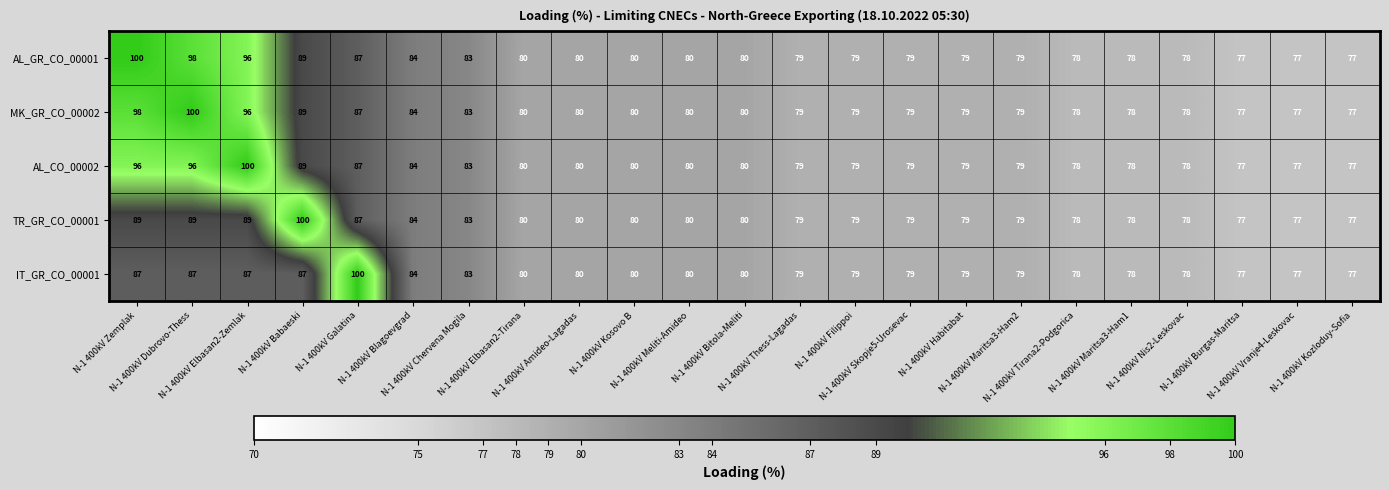

What is the minimum value shown in the chart?

77